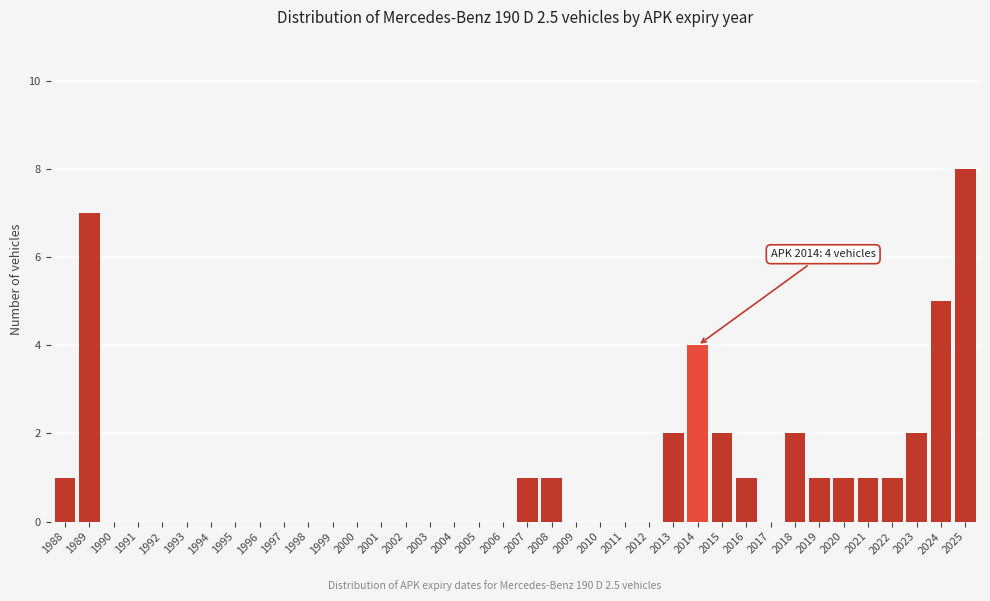

What is the greatest value displayed?

8